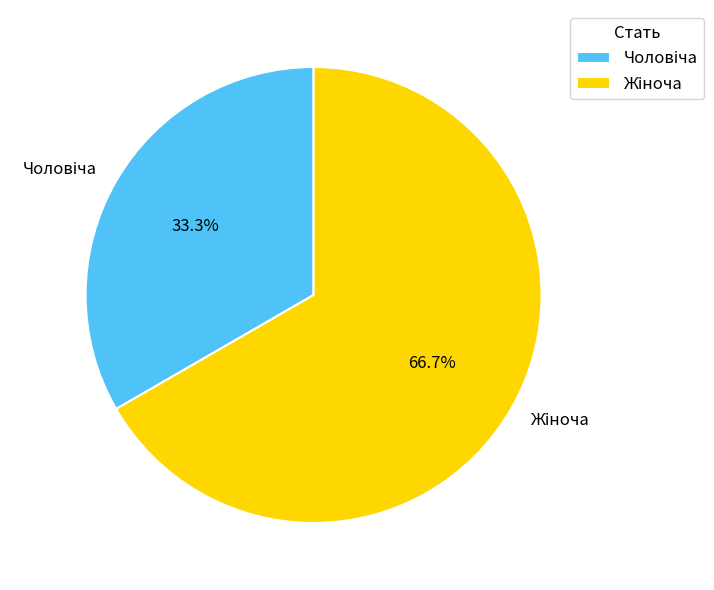

How many slices are in this pie chart?

2